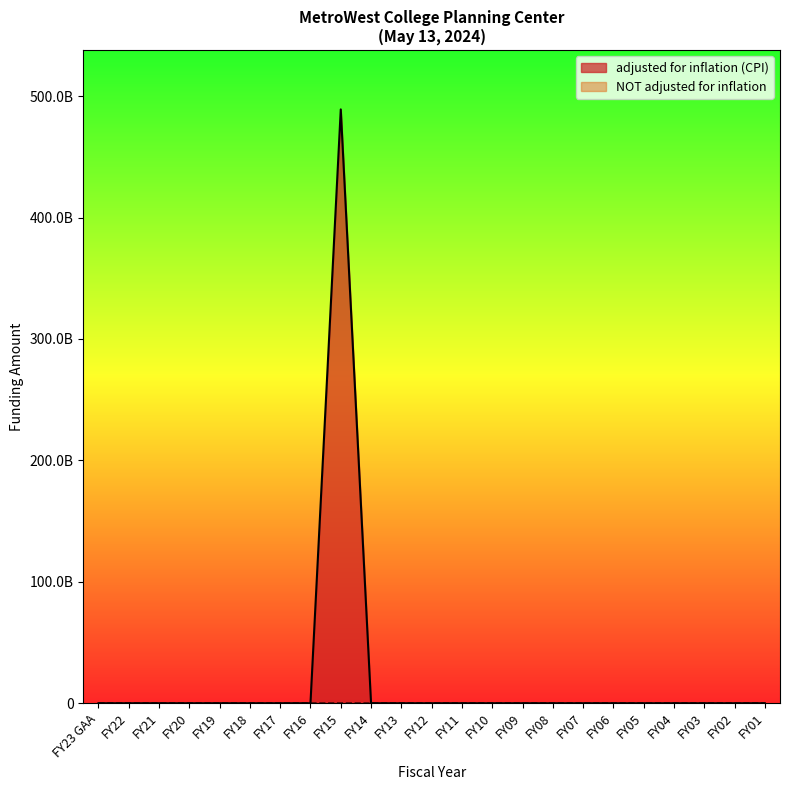

What is the highest value of the adjusted for inflation (CPI) series?

489065394000